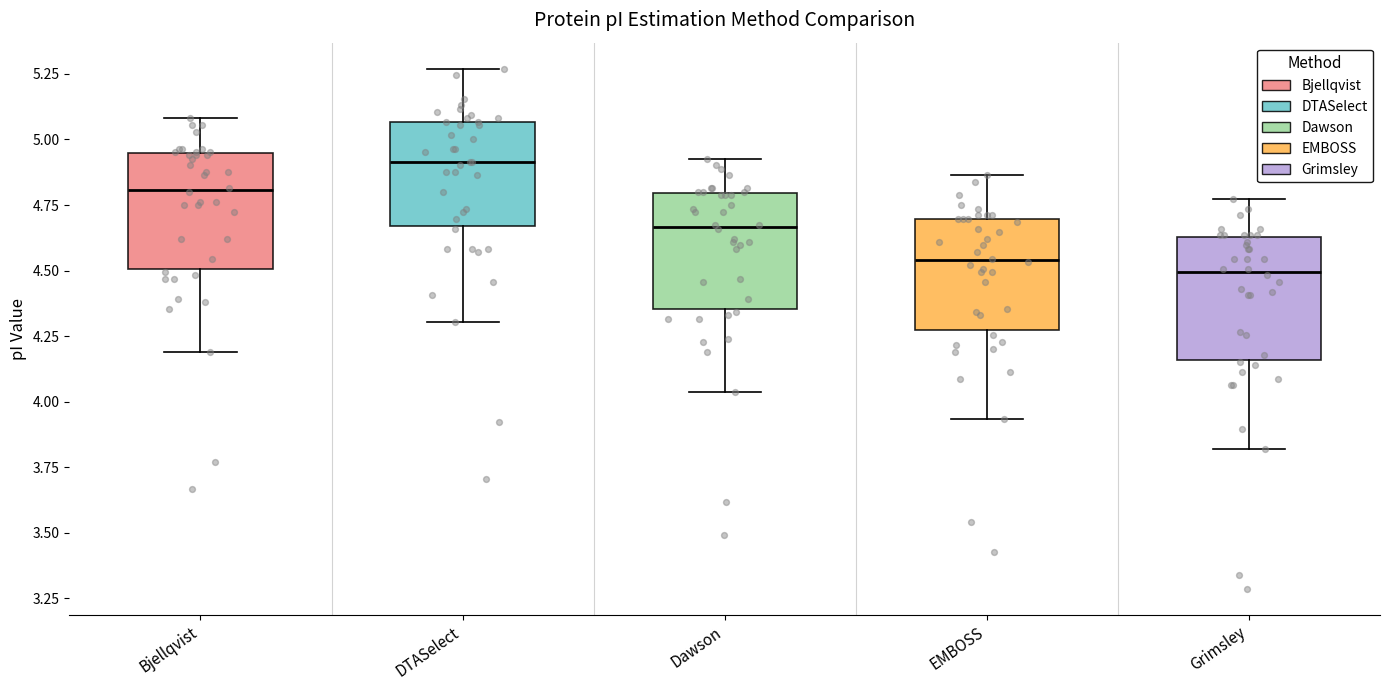

Reading left to right, transcribe this box plot: for each box, give where its median line is, the range the box spans, and where its two whiskers end, as read against the y-axis. The values are not printed on the chart, so give them approximately, as read against the axis.

Bjellqvist: median 4.80, box 4.50 to 4.95, whiskers 4.20 to 5.10
DTASelect: median 4.90, box 4.65 to 5.05, whiskers 4.30 to 5.25
Dawson: median 4.65, box 4.35 to 4.80, whiskers 4.05 to 4.95
EMBOSS: median 4.55, box 4.25 to 4.70, whiskers 3.95 to 4.85
Grimsley: median 4.50, box 4.15 to 4.65, whiskers 3.80 to 4.75